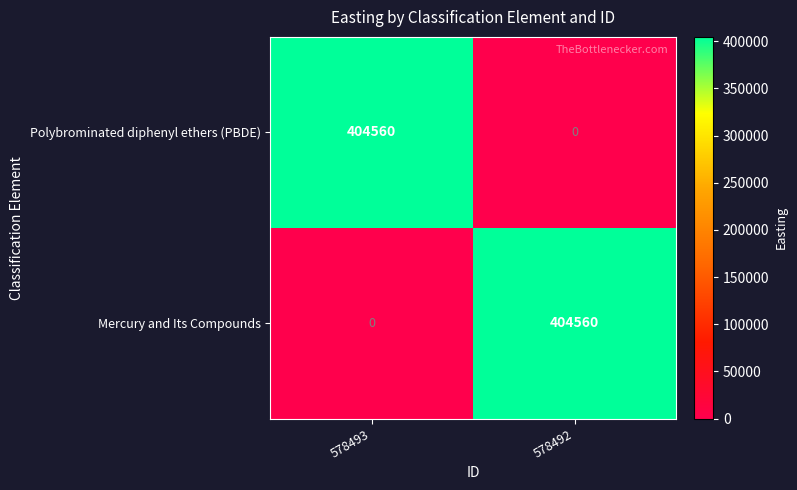

Is the value of Polybrominated diphenyl ethers (PBDE) at 578492 greater than the value of Mercury and Its Compounds at 578492?

No